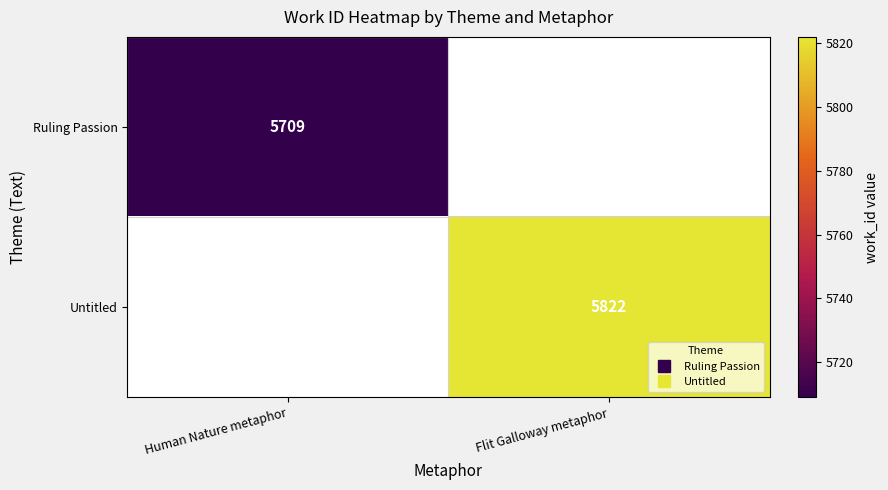

What value does the Untitled series have at Flit Galloway metaphor?

5822.0